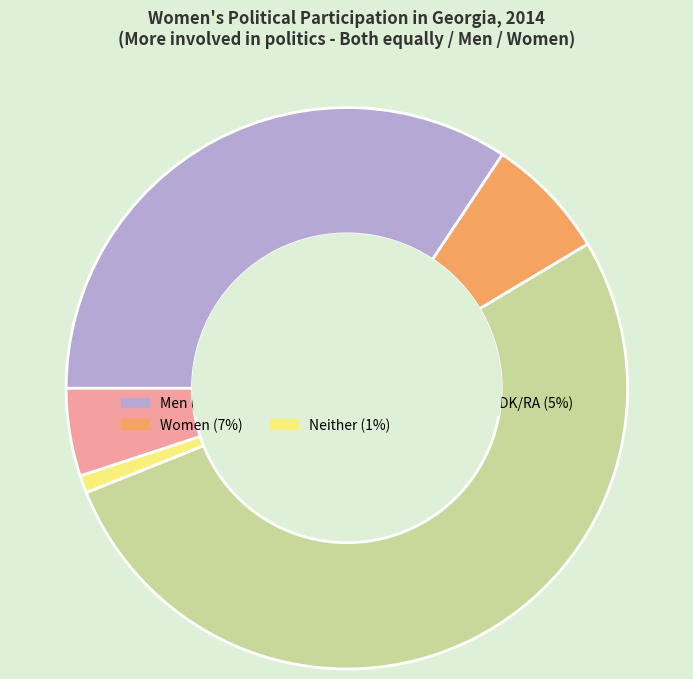

Which slice is the smallest?

Neither